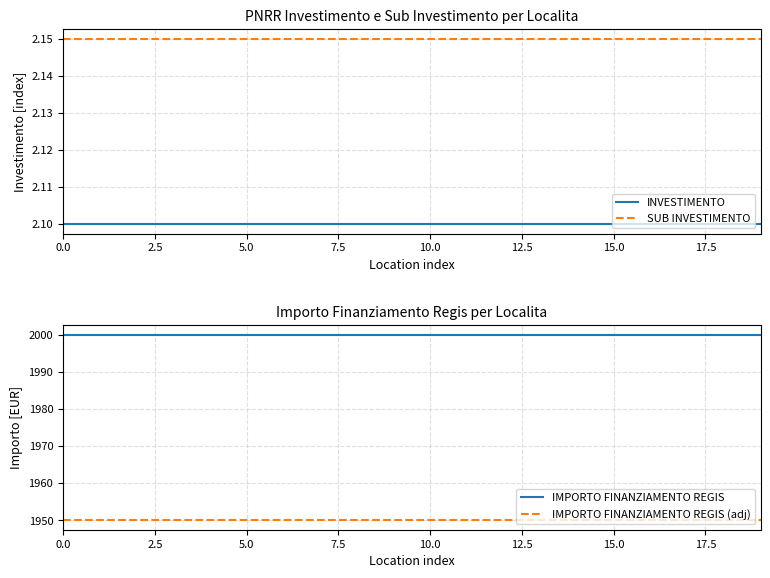

What is the approximate value of SUB INVESTIMENTO at 15?

2.1